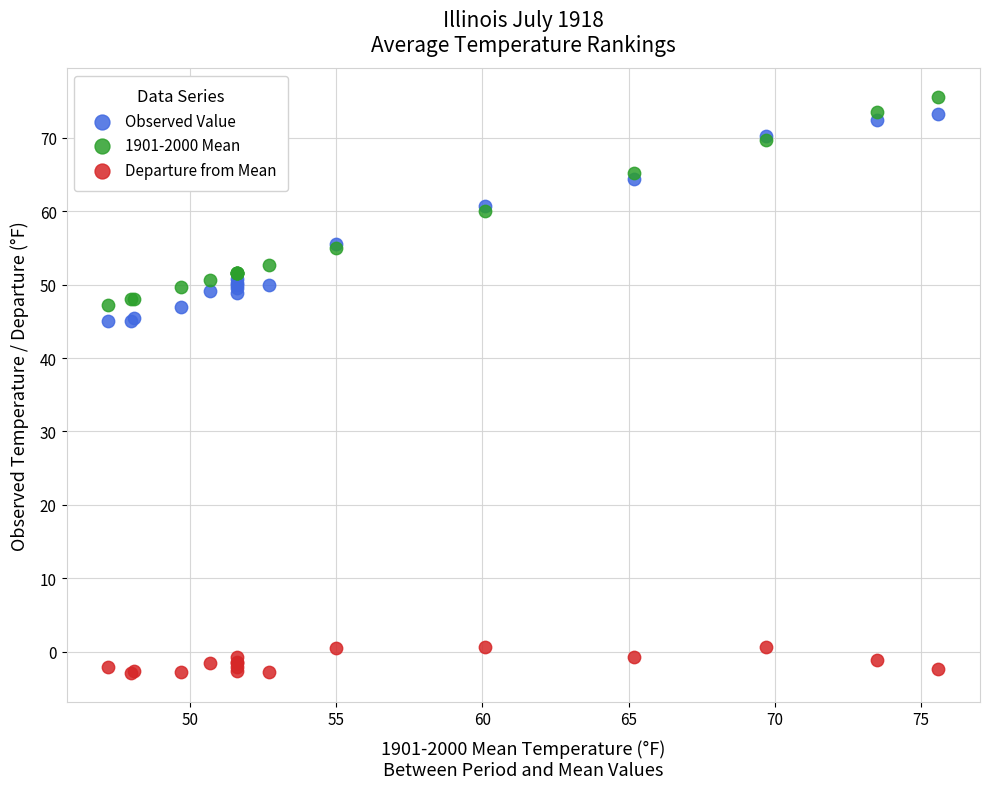

Which series reaches the minimum Y coordinate?

Departure from Mean